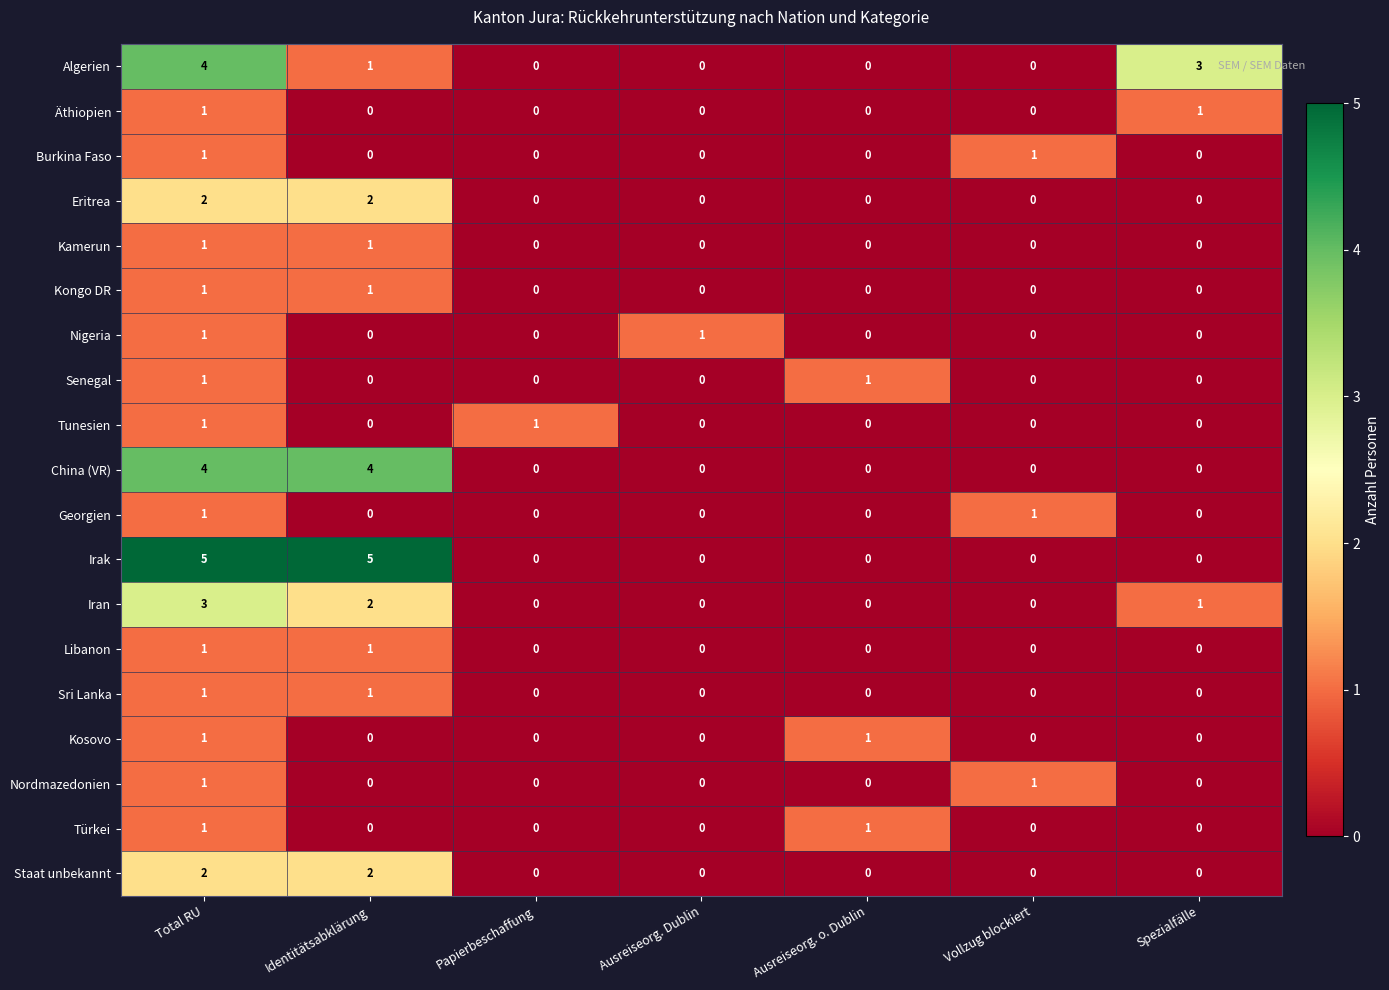

Which series has the largest total across all categories?

Irak